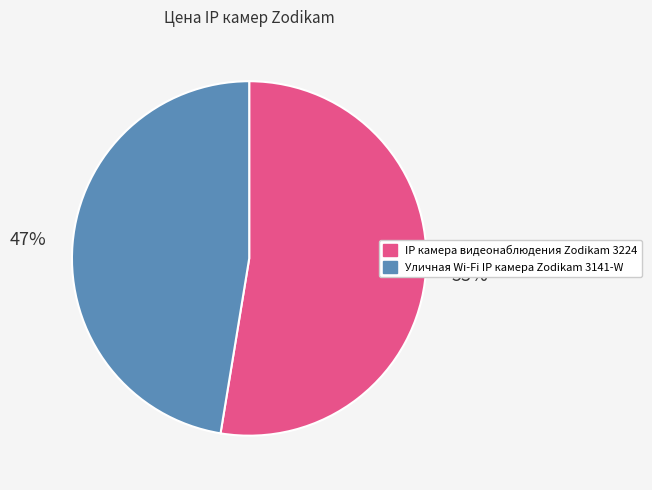

The IP камера видеонаблюдения Zodikam 3224 slice represents 67% of the pie. True or false?

False